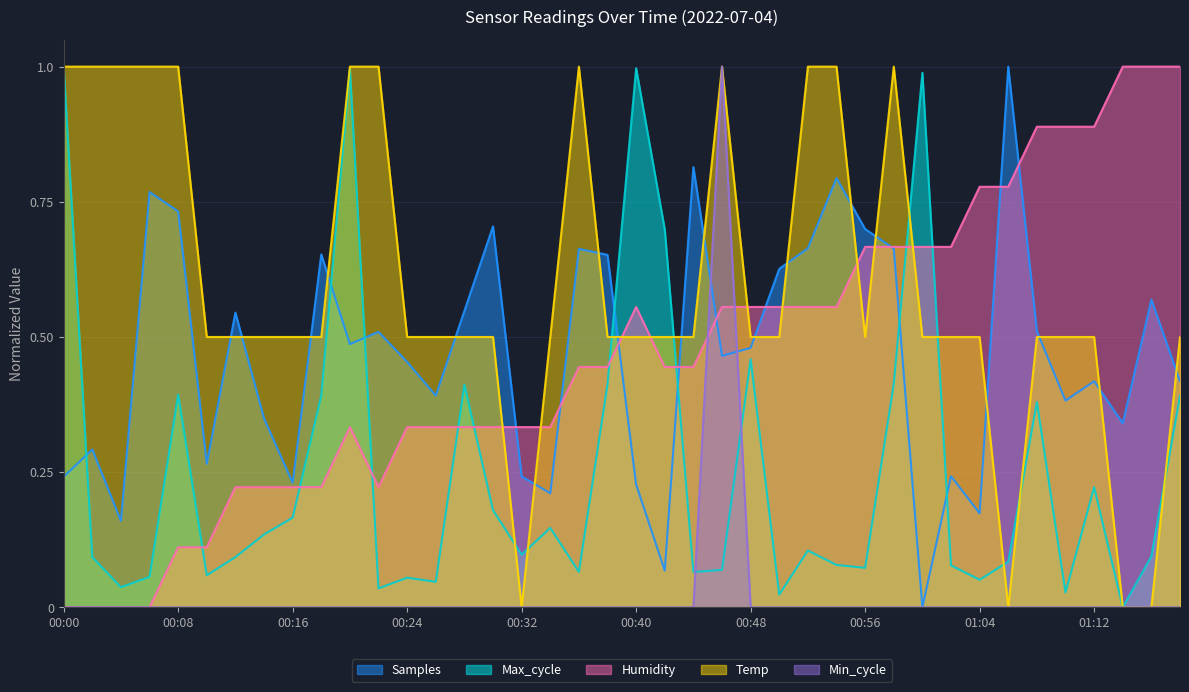

At how many categories does at least one series exceed 0?

40